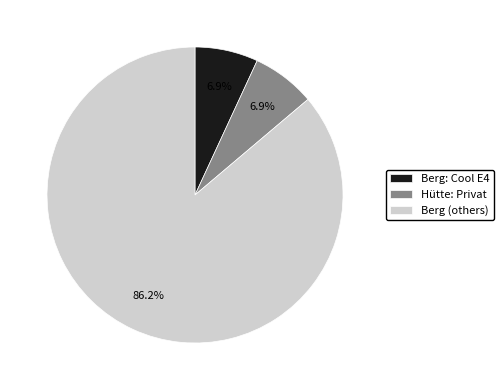

What is the ratio of the value at Berg: Cool E4 to the value at Hütte: Privat?

1.0